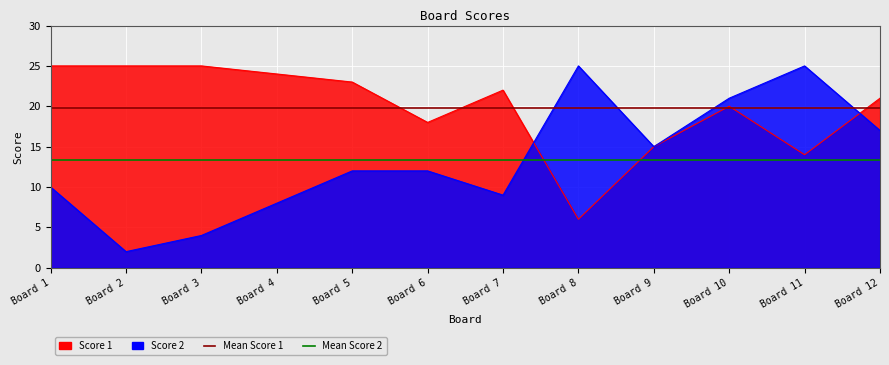

At which label is Mean Score 2 closest to 13?

Board 1